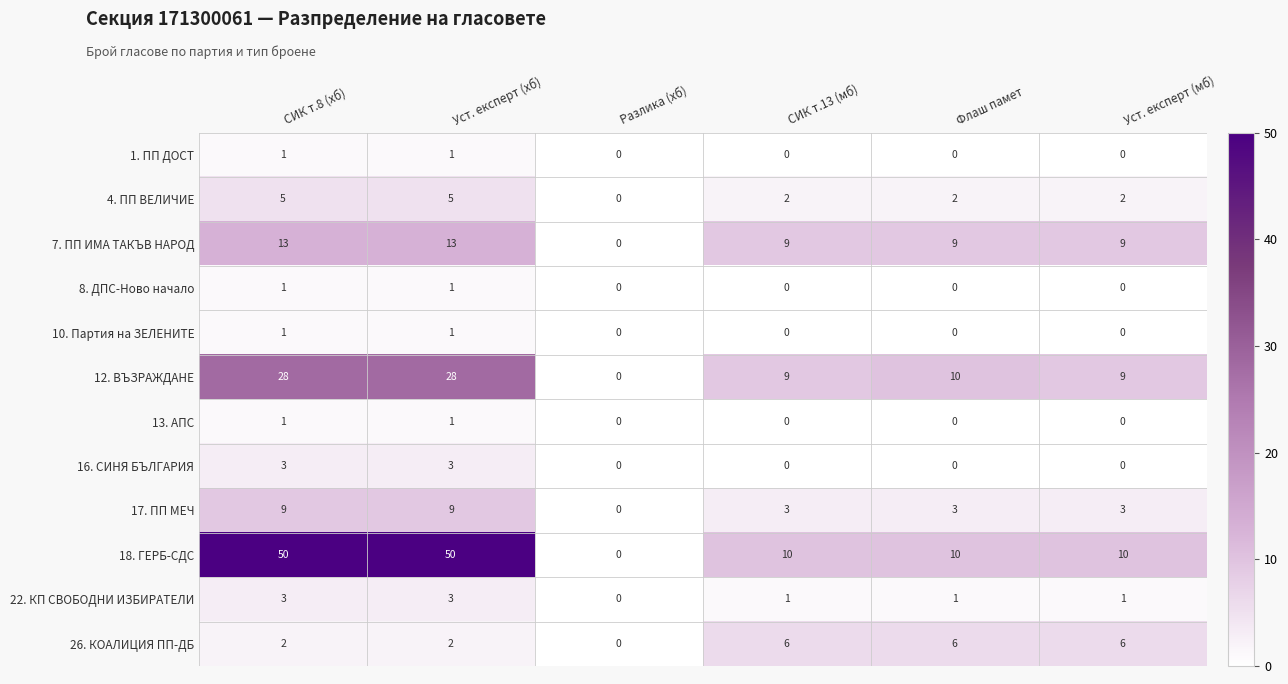

Which series has the largest range (max minus min)?

18. ГЕРБ-СДС